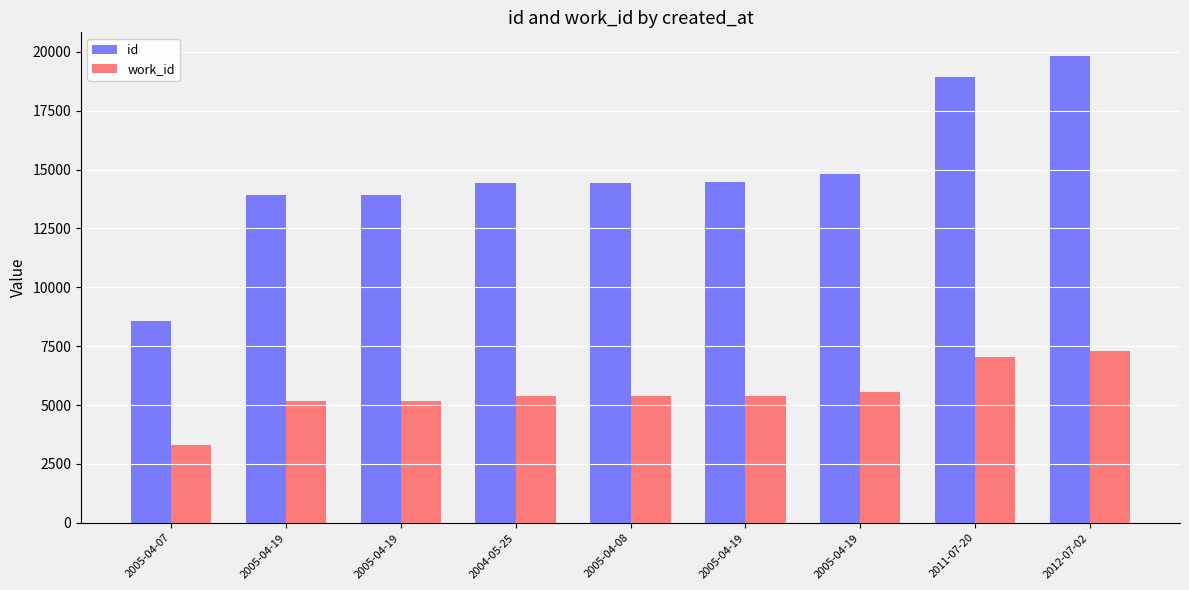

List the series in order of their peak value, lowest first.

work_id, id